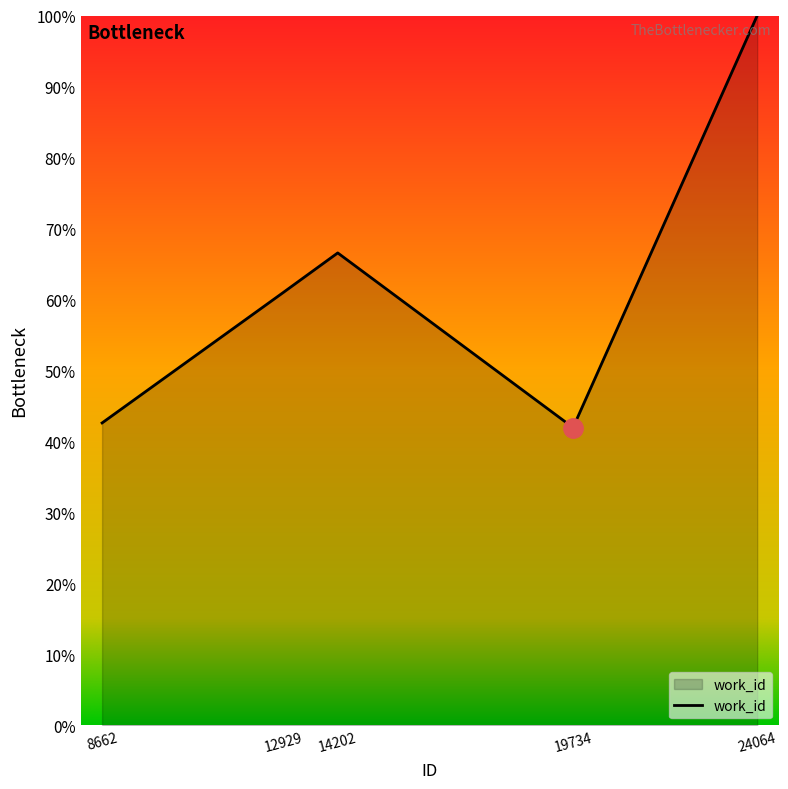

Is it true that the value at 12929 is 61.0?

True